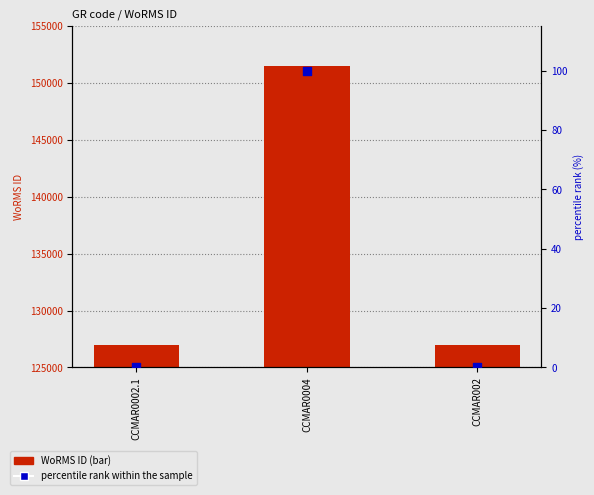

Which series reaches the minimum Y coordinate?

percentile rank within the sample